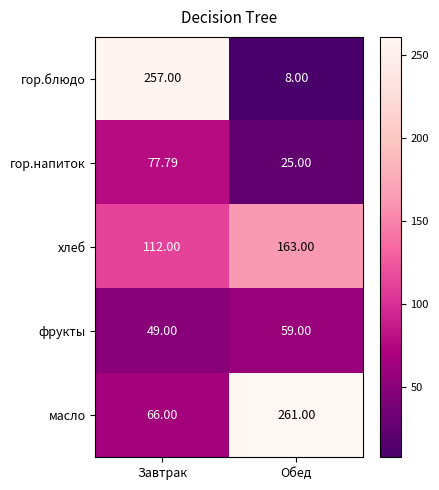

Which series has the largest total across all categories?

масло